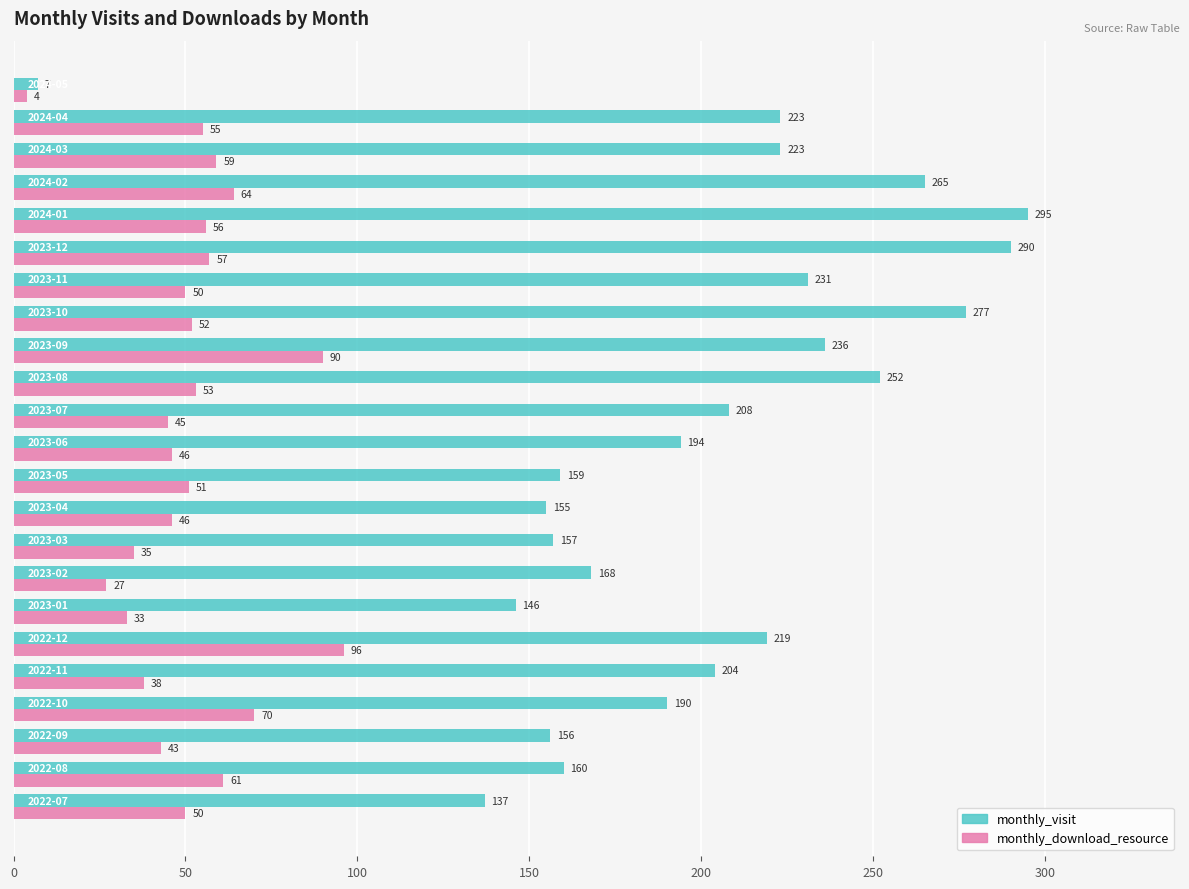

What is the maximum value shown in the chart?

295